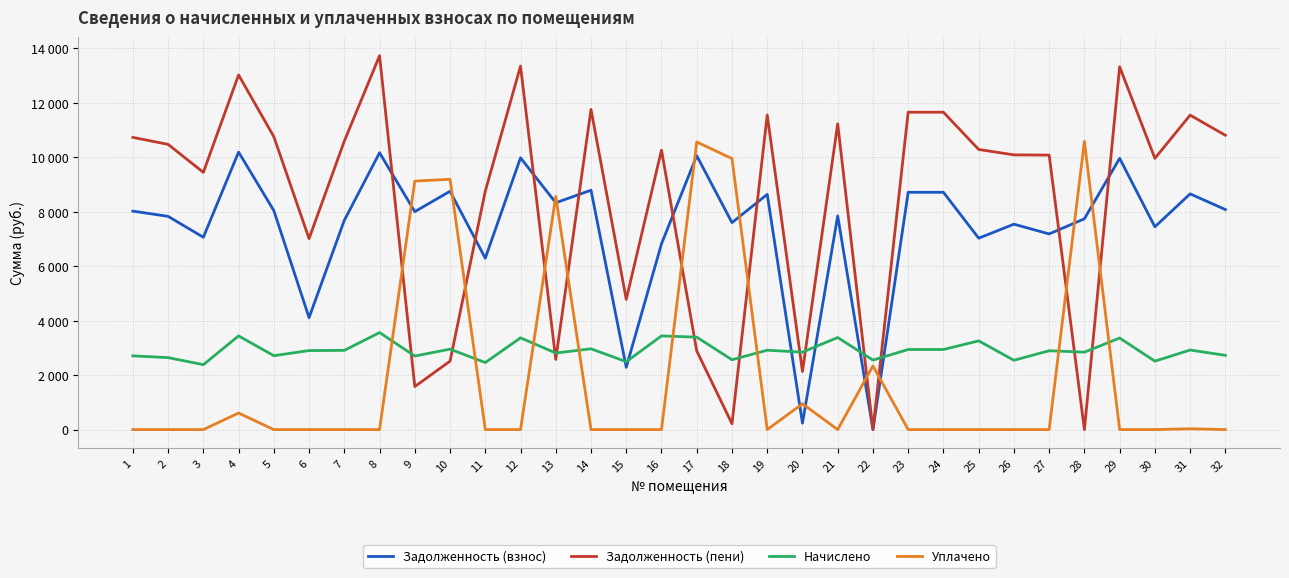

What is the total value across all series at 24?

23317.4